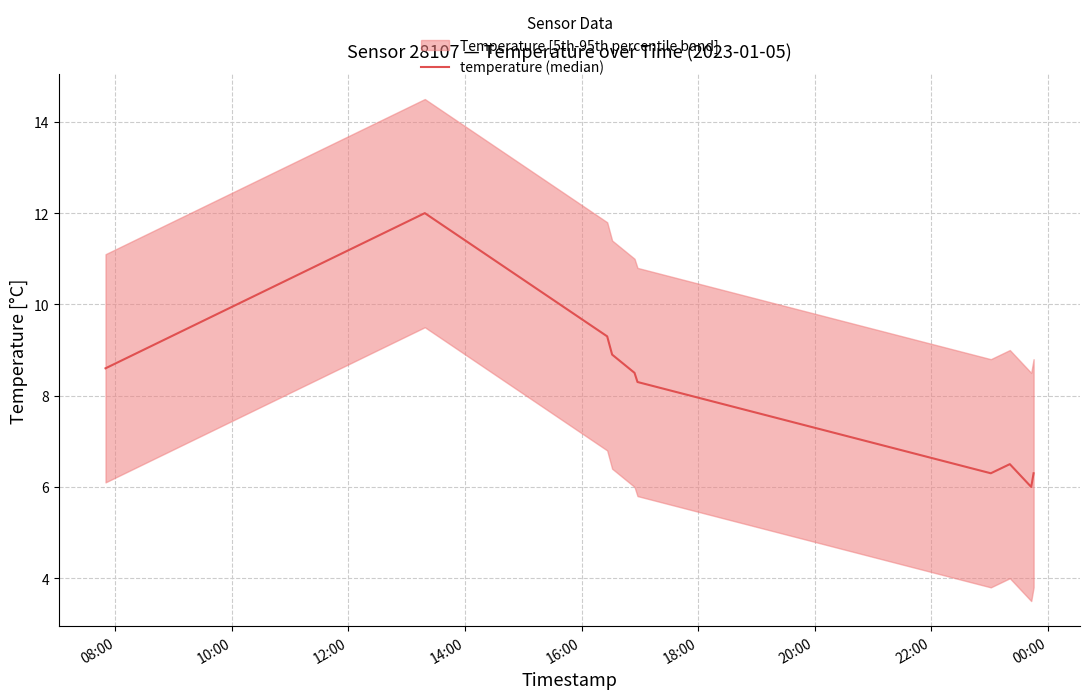

Does the chart have visible grid lines?

Yes